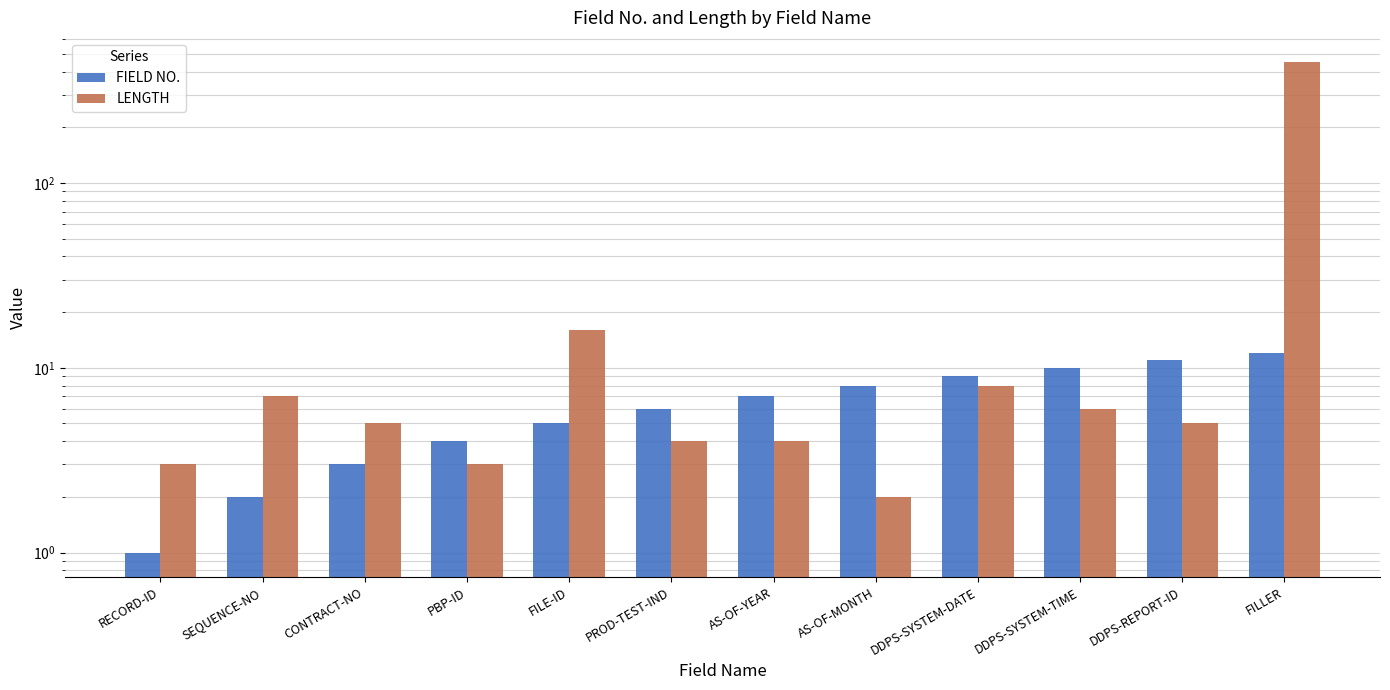

What is the maximum value for LENGTH?

449